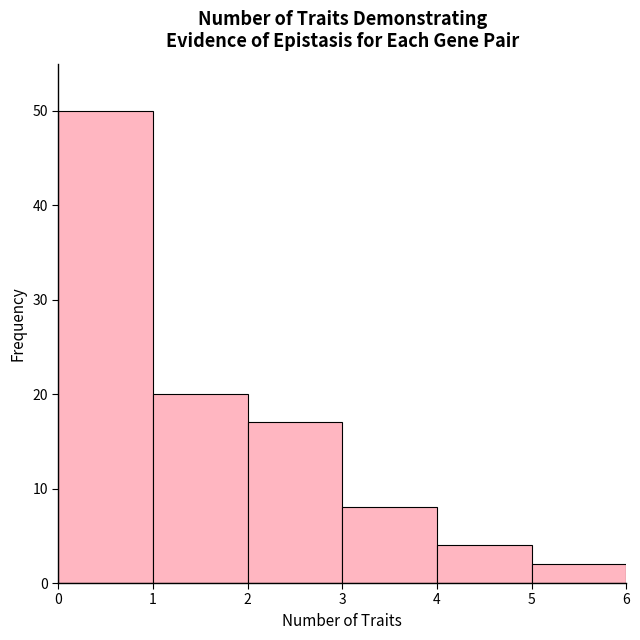

How tall is the bar that spans 4 to 5 on the x-axis? The values are not printed on the chart, so give them approximately, as read against the axis.

4